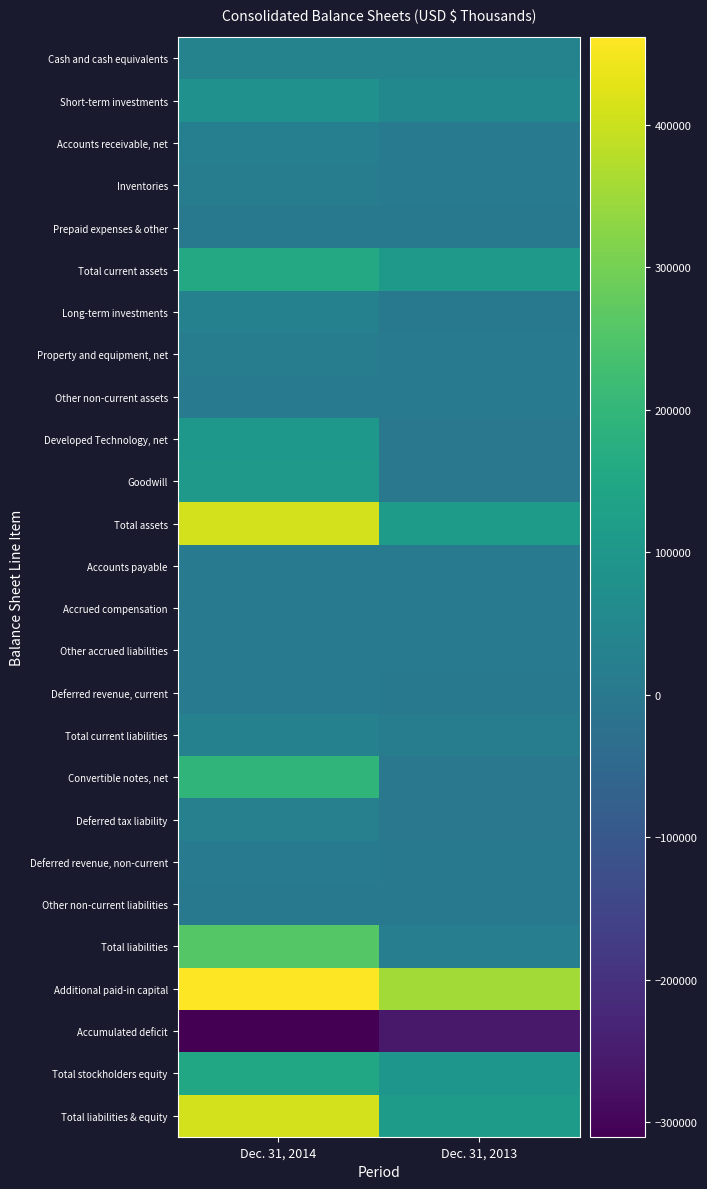

Between Dec. 31, 2013 and Dec. 31, 2014, which is larger?

Dec. 31, 2013